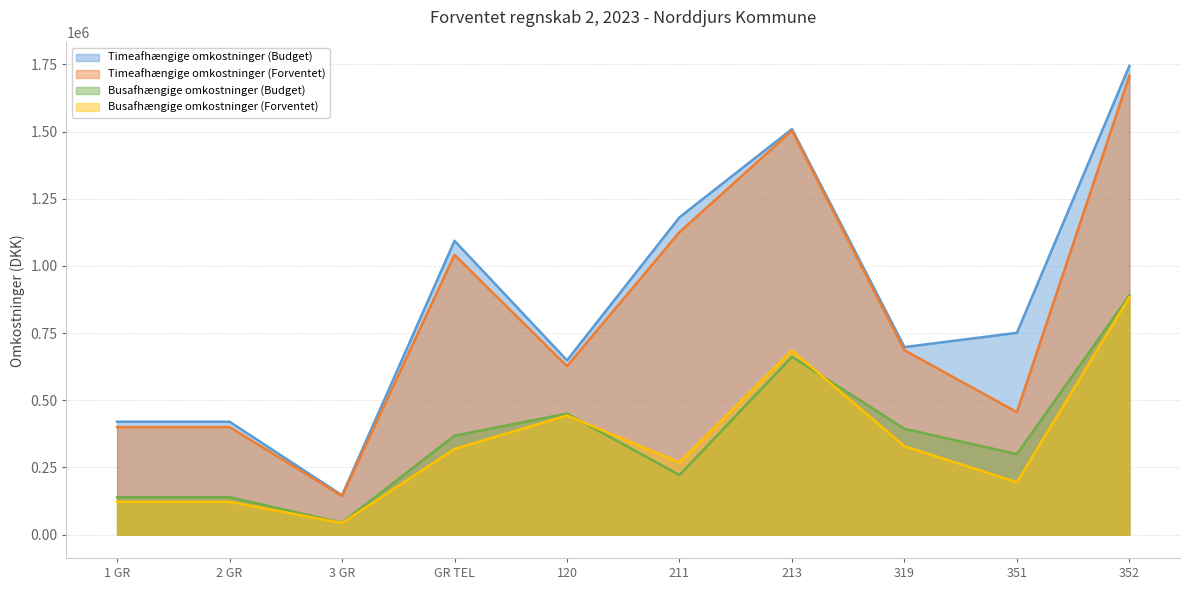

At how many categories does at least one series exceed 1390458?

2